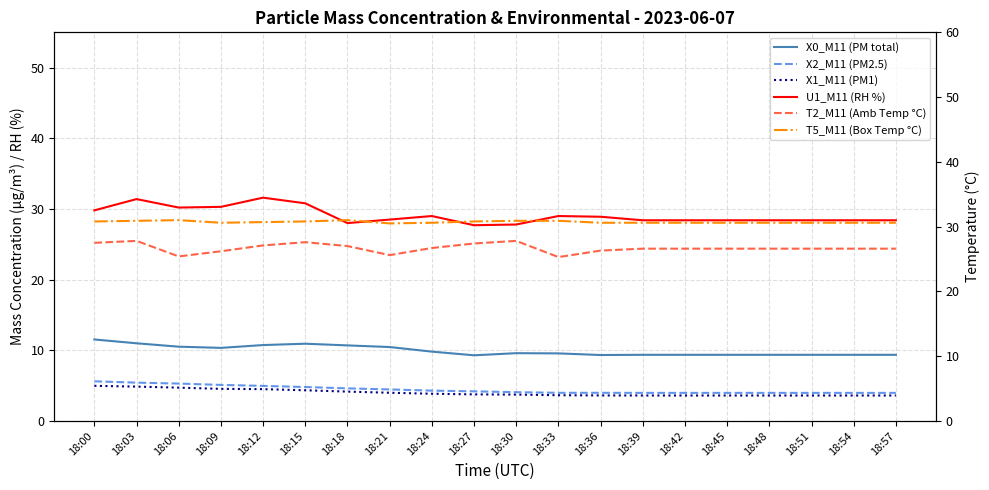

What is the sum of all U1_M11 (RH %) values?

581.8